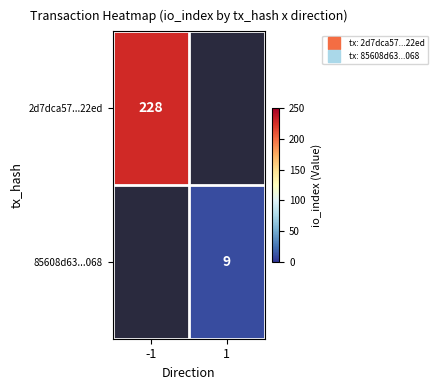

Which label corresponds to the smallest value in the chart?

1